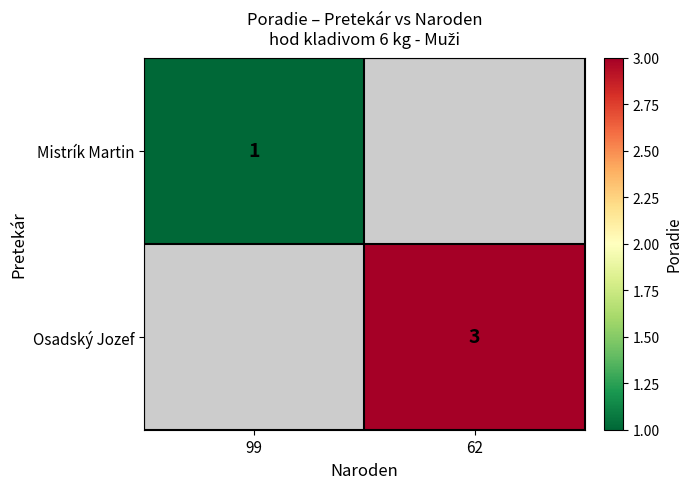

Is it true that Mistrík Martin equals 1 at 99?

True